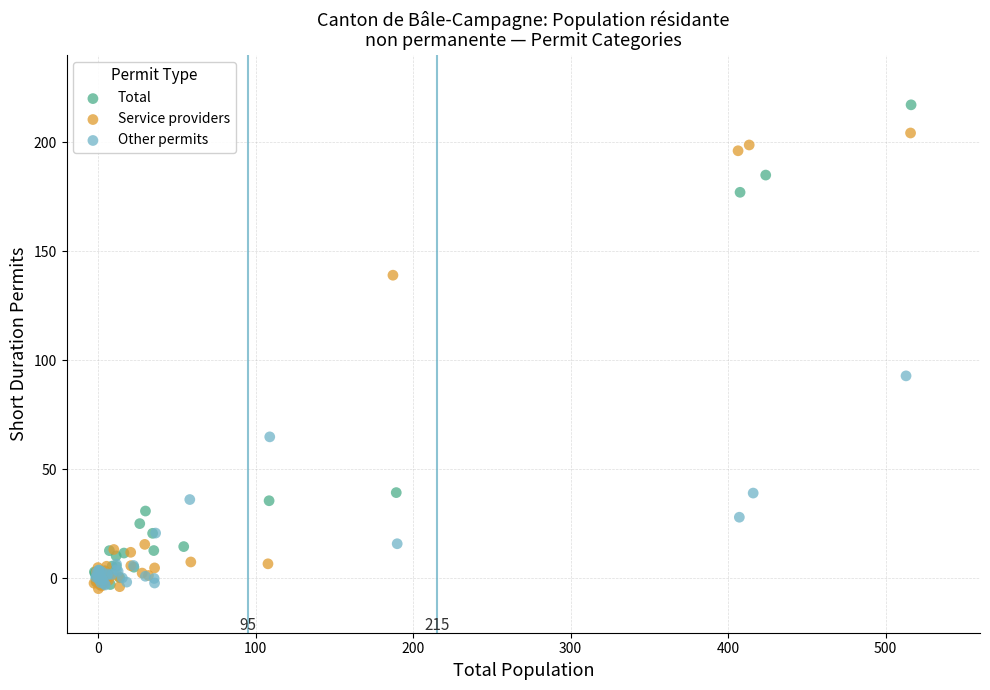

Which series contains the highest Y value?

Total